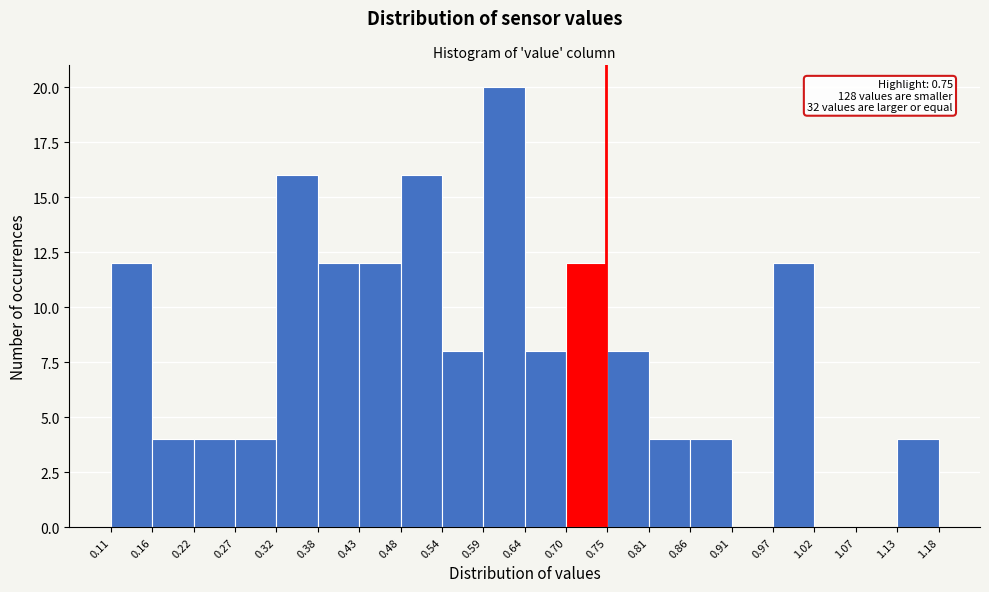

Over which range of the x-axis is the bar tallest?

0.59 to 0.64